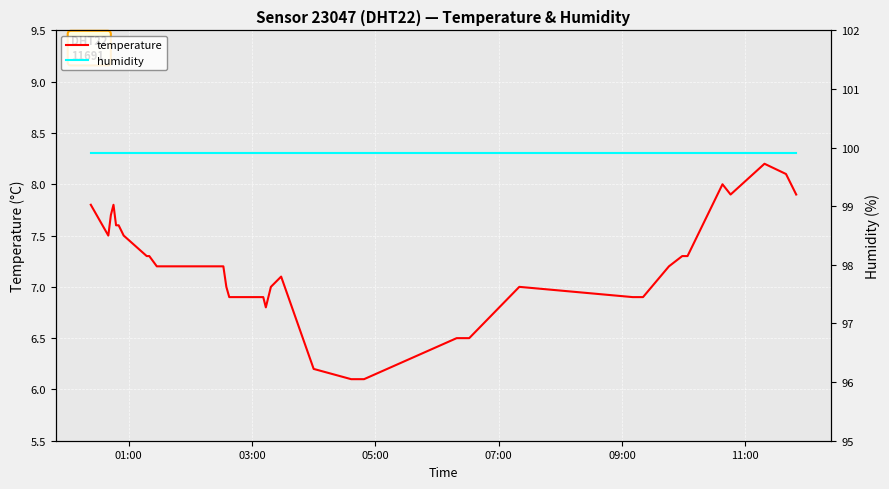

What is the maximum value for temperature?

8.2